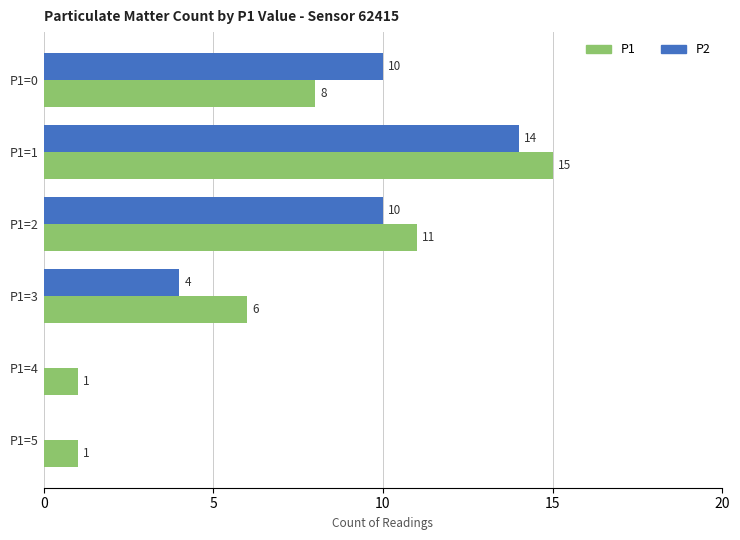

Is it true that P2 equals 4 at P1=3?

True